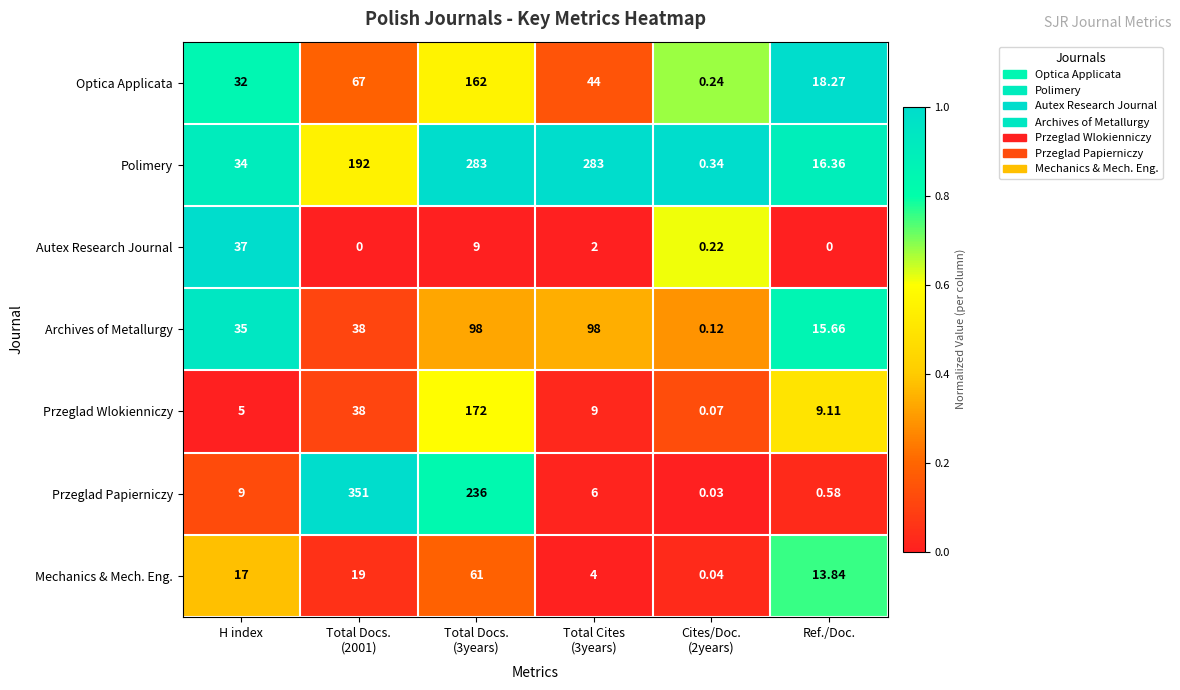

Which series has the largest total across all categories?

Polimery